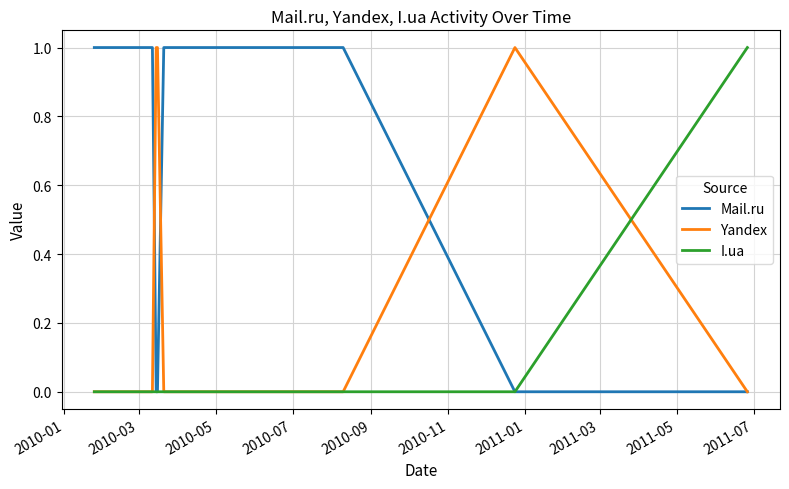

Reading left to right, what are all the values shown in this chart?

Mail.ru: 1	1	0	0	1	1	1	0	0
Yandex: 0	0	1	1	0	0	0	1	0
I.ua: 0	0	0	0	0	0	0	0	1